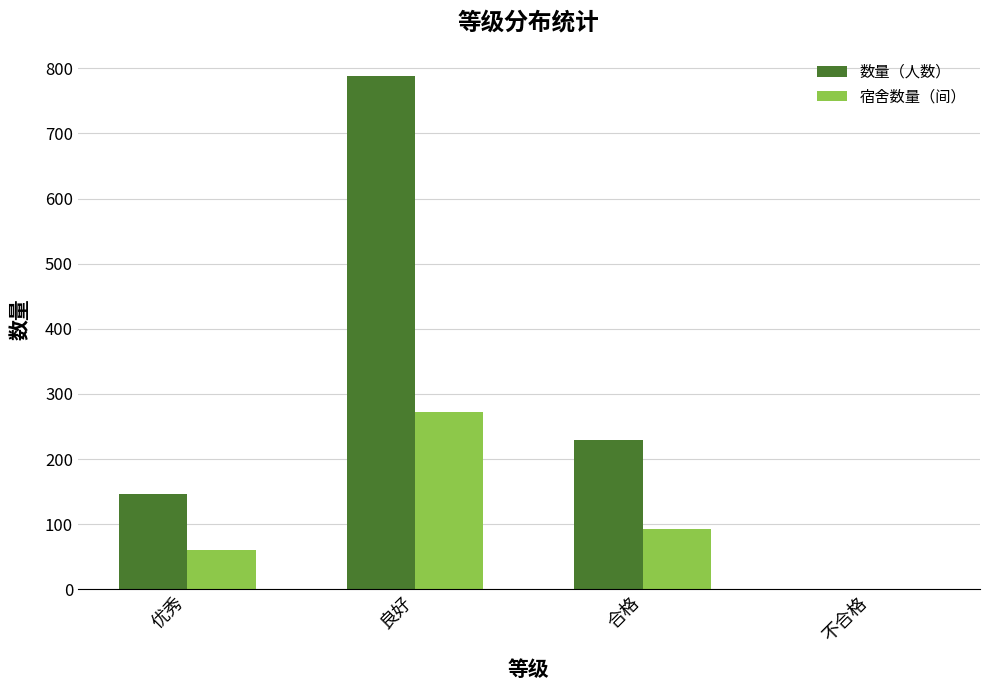

What is the maximum value for 数量（人数）?

789